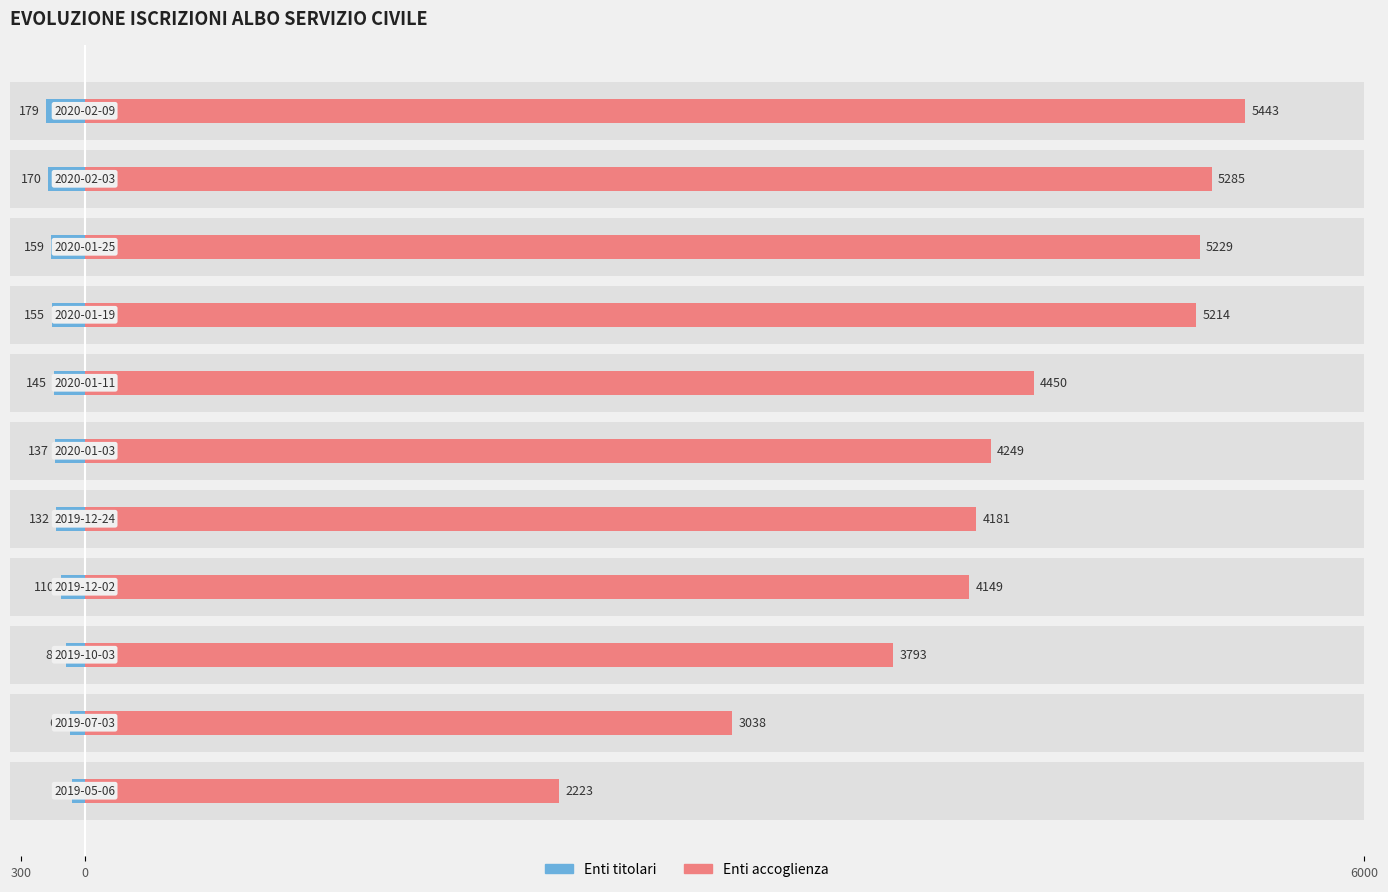

Count the number of data series in this chart.

2